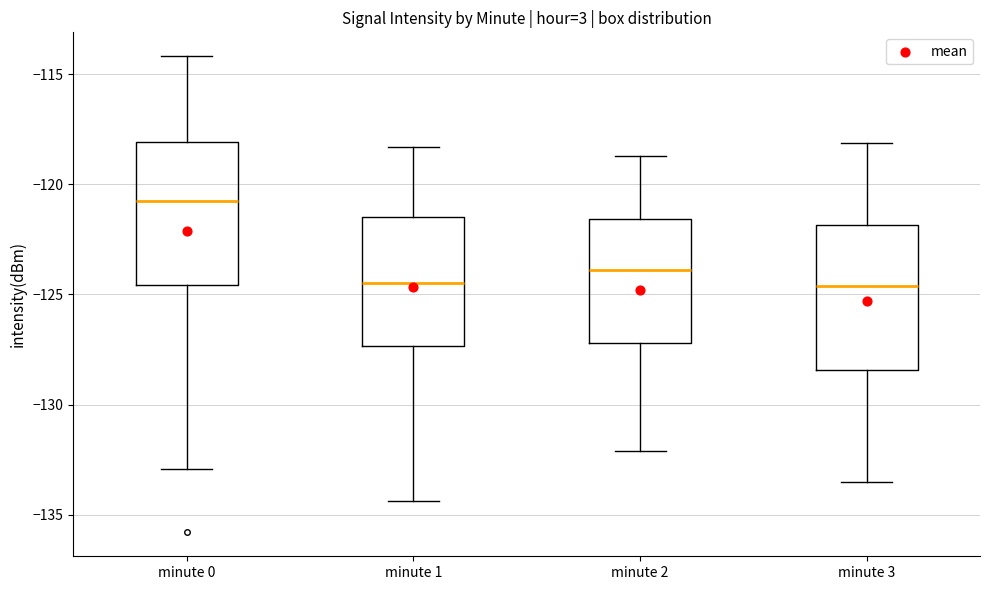

Reading left to right, transcribe this box plot: for each box, give where its median line is, the range the box spans, and where its two whiskers end, as read against the y-axis. The values are not printed on the chart, so give them approximately, as read against the axis.

minute 0: median -121.0, box -124.5 to -118.0, whiskers -133.0 to -114.0
minute 1: median -124.5, box -127.5 to -121.5, whiskers -134.5 to -118.5
minute 2: median -124.0, box -127.0 to -121.5, whiskers -132.0 to -118.5
minute 3: median -124.5, box -128.5 to -122.0, whiskers -133.5 to -118.0